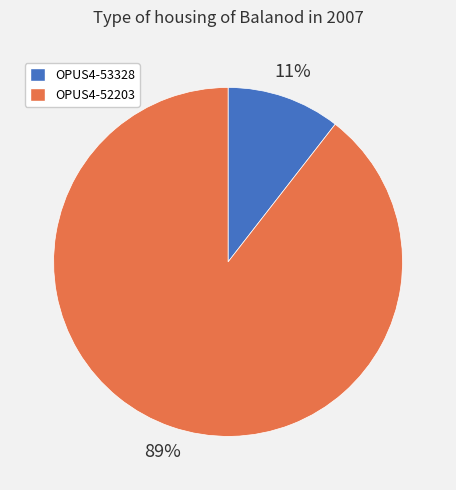

Which slice is the smallest?

OPUS4-53328